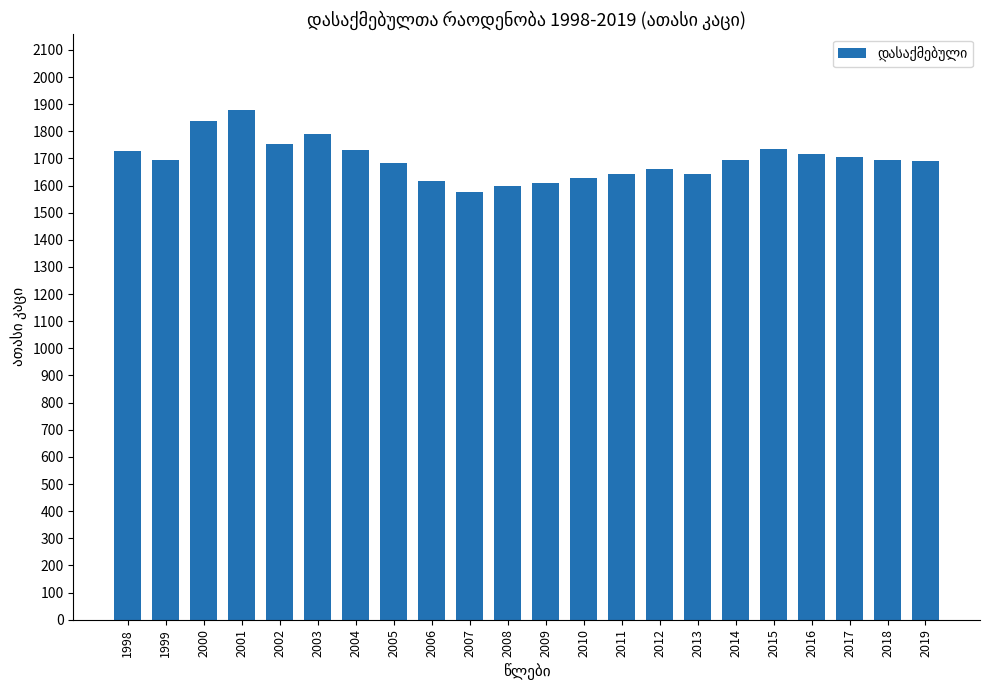

What is the smallest value displayed?

1577.3